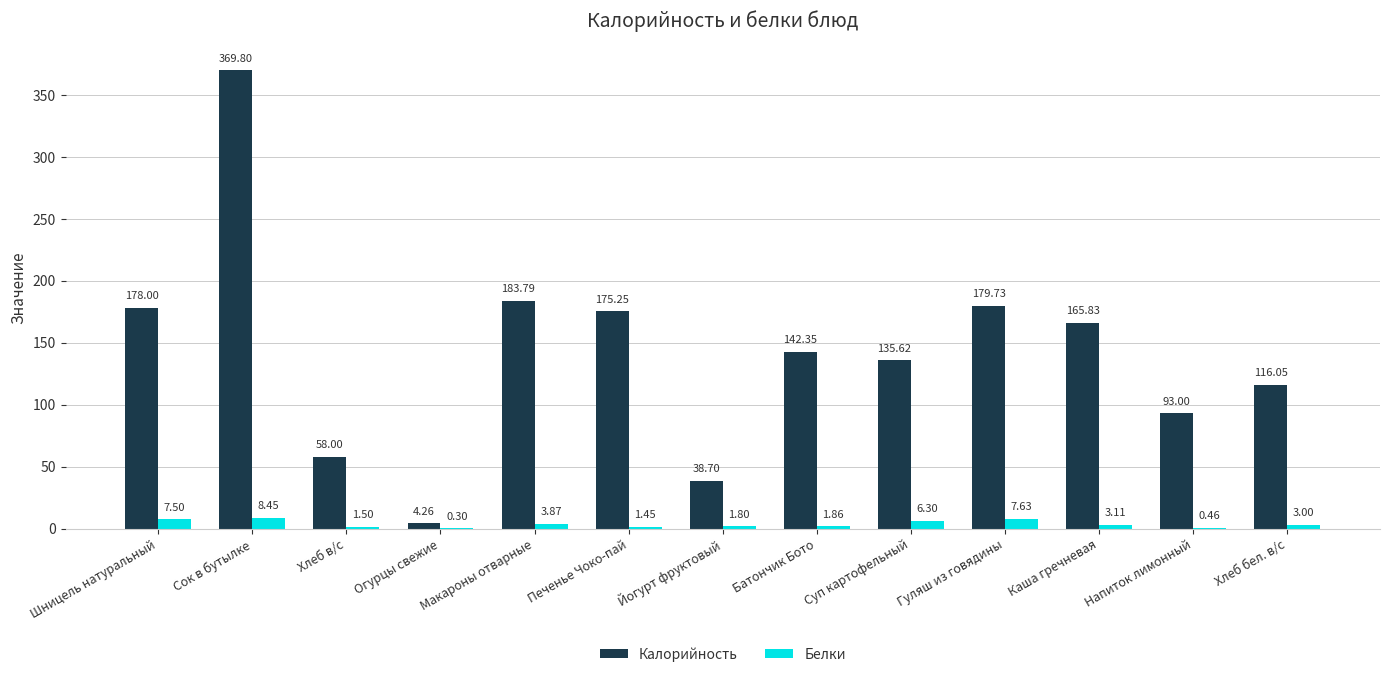

Which category has the highest value across all series?

Сок в бутылке